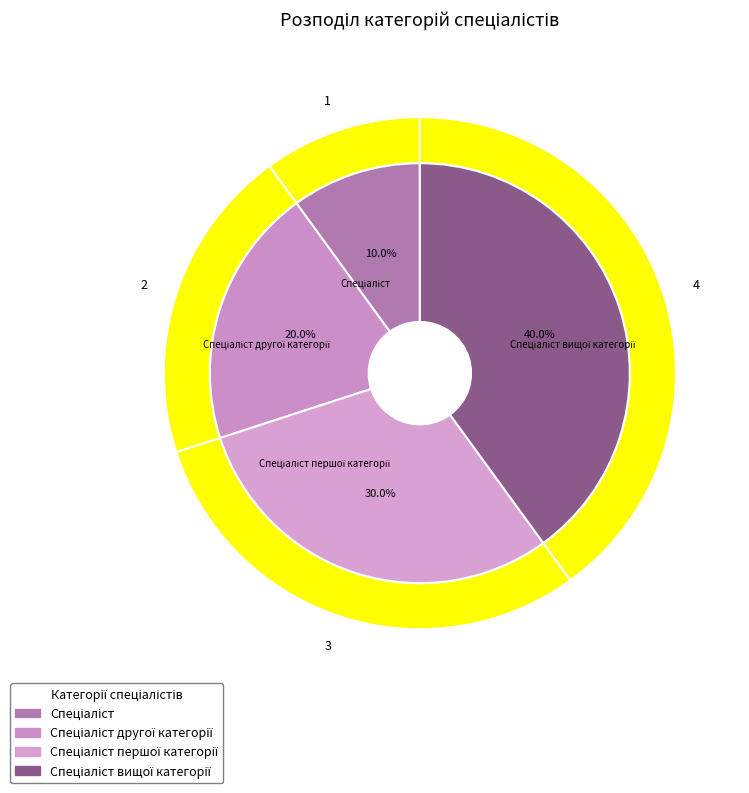

How many slices are in this pie chart?

4